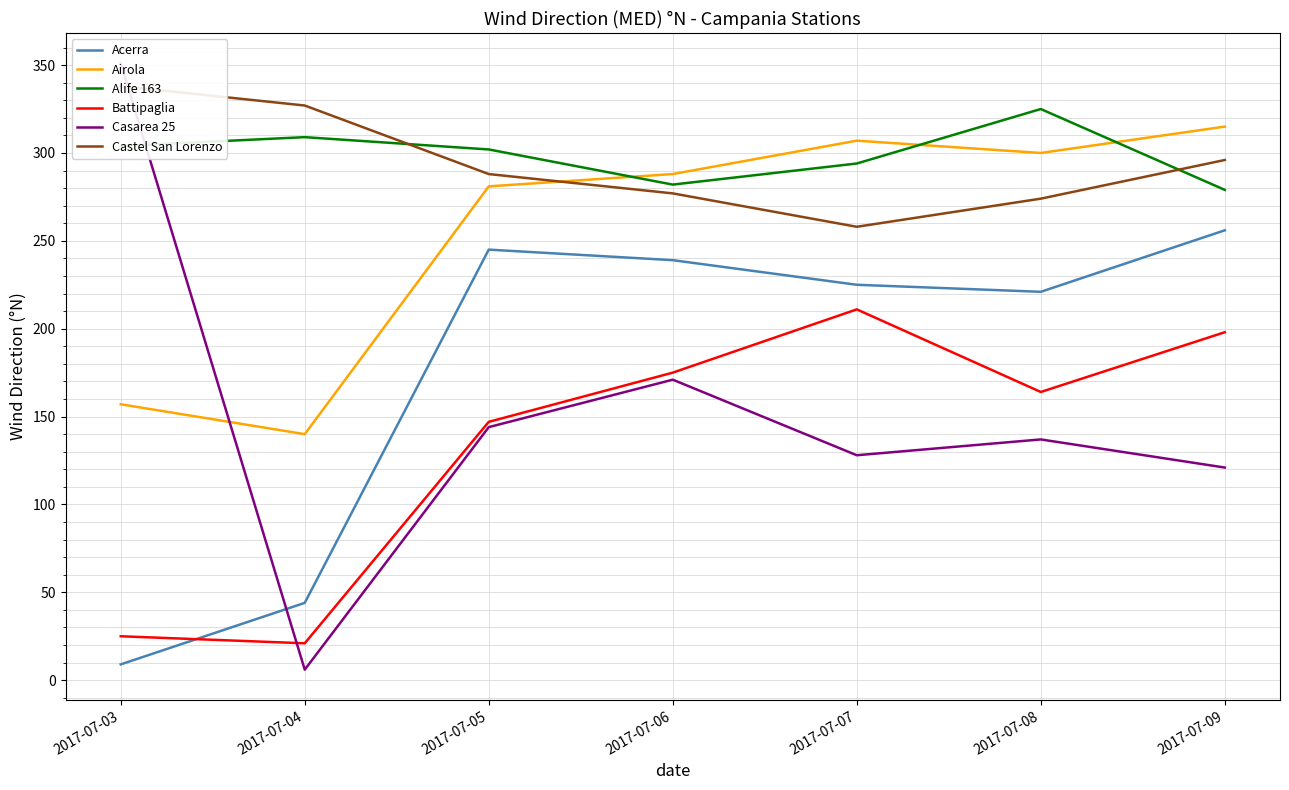

Reading left to right, extract all data points from this chart.

Acerra: 9	44	245	239	225	221	256
Airola: 157	140	281	288	307	300	315
Alife 163: 304	309	302	282	294	325	279
Battipaglia: 25	21	147	175	211	164	198
Casarea 25: 351	6	144	171	128	137	121
Castel San Lorenzo: 338	327	288	277	258	274	296